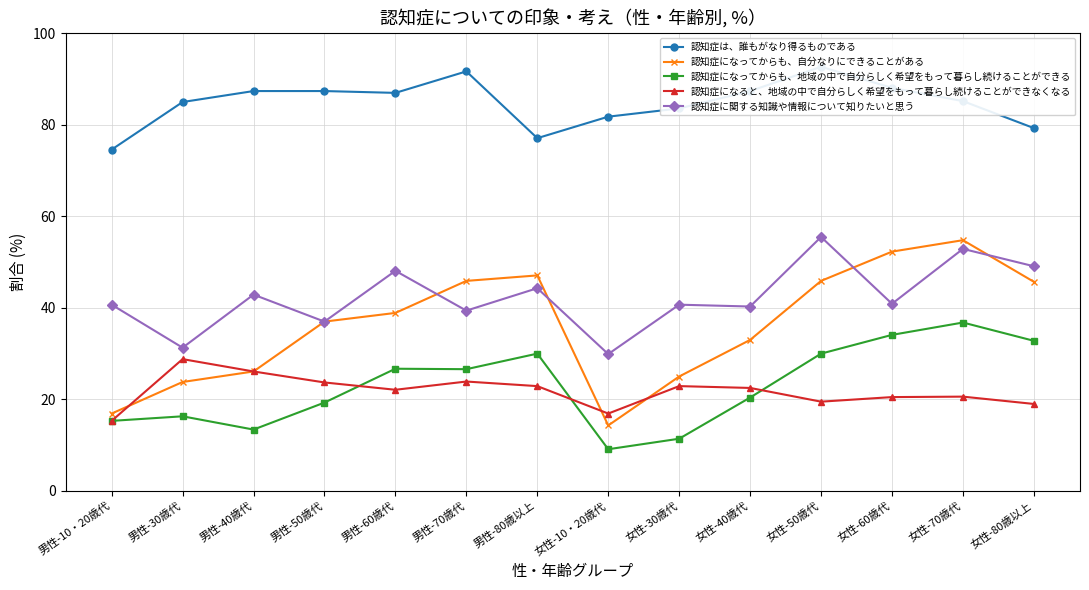

What is the spread (max minus min) of values at 男性-30歳代?

68.7